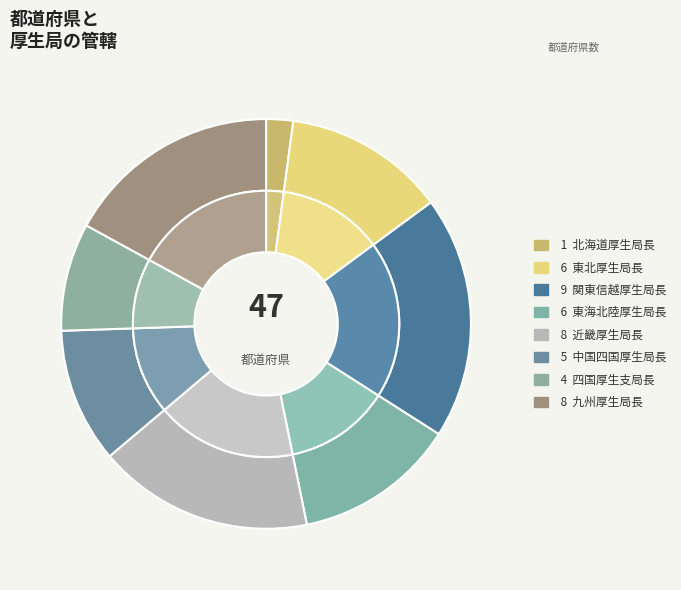

To the nearest percent, what is the combined percentage of 九州厚生局長 and 東北厚生局長?

30%